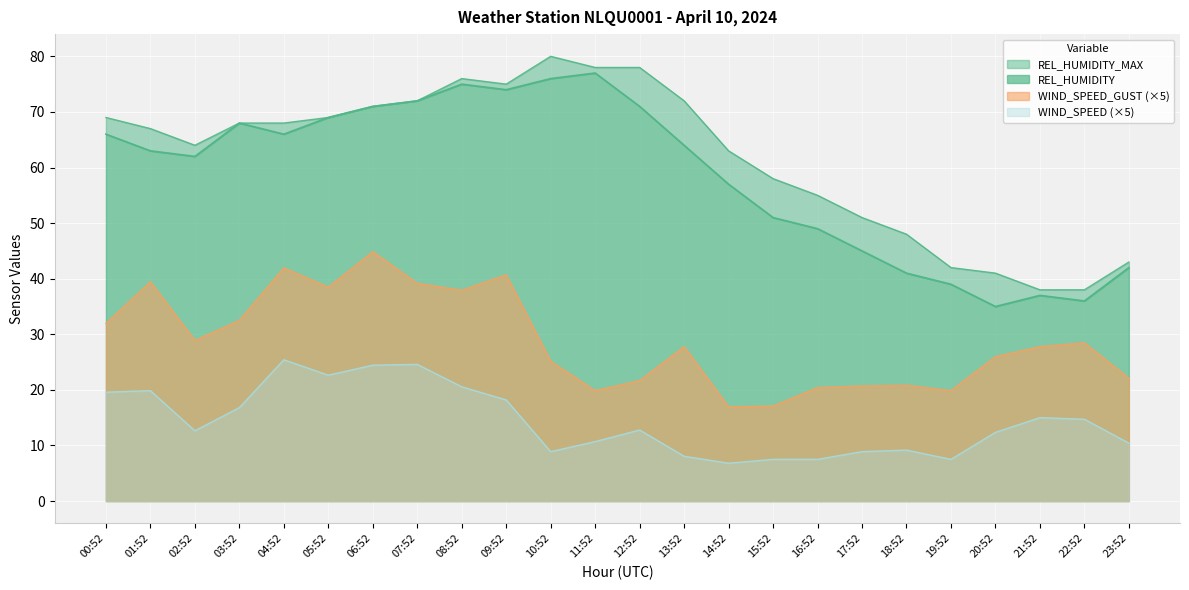

How many data points in REL_HUMIDITY are above 64?

11